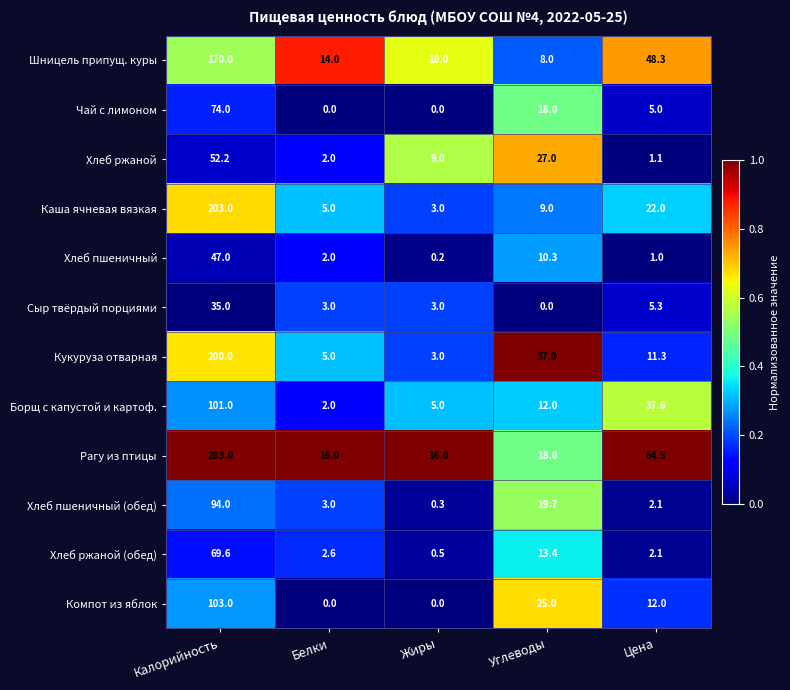

What is the difference between the second highest and minimum values in the Борщ с капустой и картоф. series?

35.6